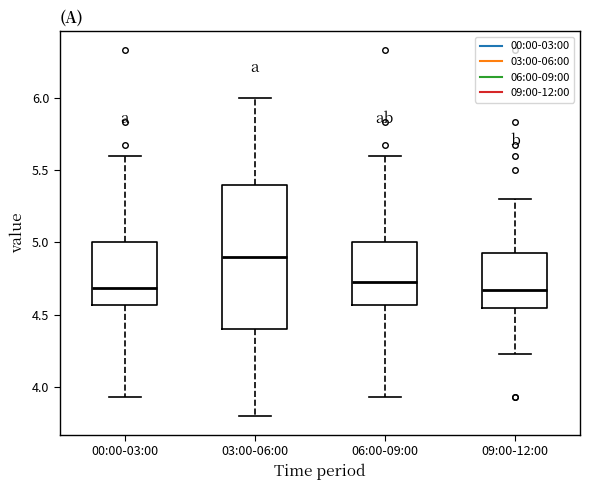

Reading left to right, transcribe this box plot: for each box, give where its median line is, the range the box spans, and where its two whiskers end, as read against the y-axis. The values are not printed on the chart, so give them approximately, as read against the axis.

00:00-03:00: median 4.70, box 4.55 to 5.00, whiskers 3.95 to 5.60
03:00-06:00: median 4.90, box 4.40 to 5.40, whiskers 3.80 to 6.00
06:00-09:00: median 4.75, box 4.55 to 5.00, whiskers 3.95 to 5.60
09:00-12:00: median 4.65, box 4.55 to 4.95, whiskers 4.25 to 5.30